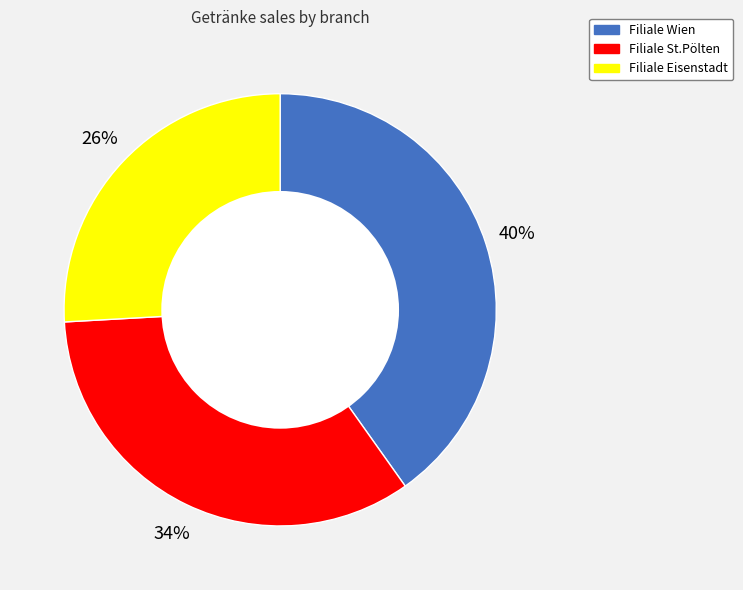

Is there any slice that represents more than half of the pie?

No